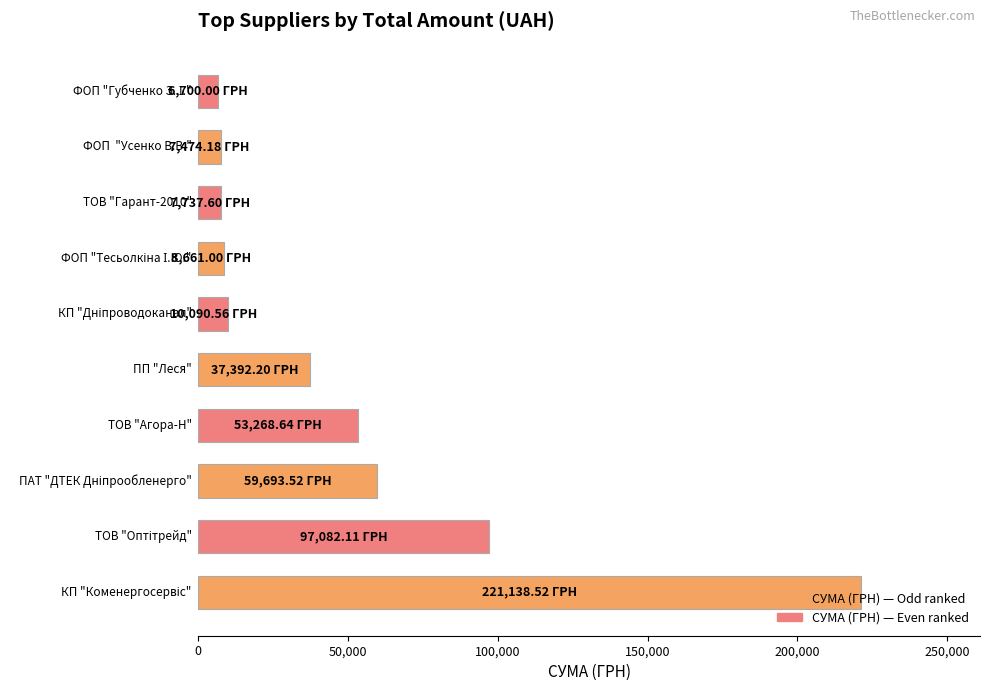

What is the difference between the maximum and second lowest values?

213664.3